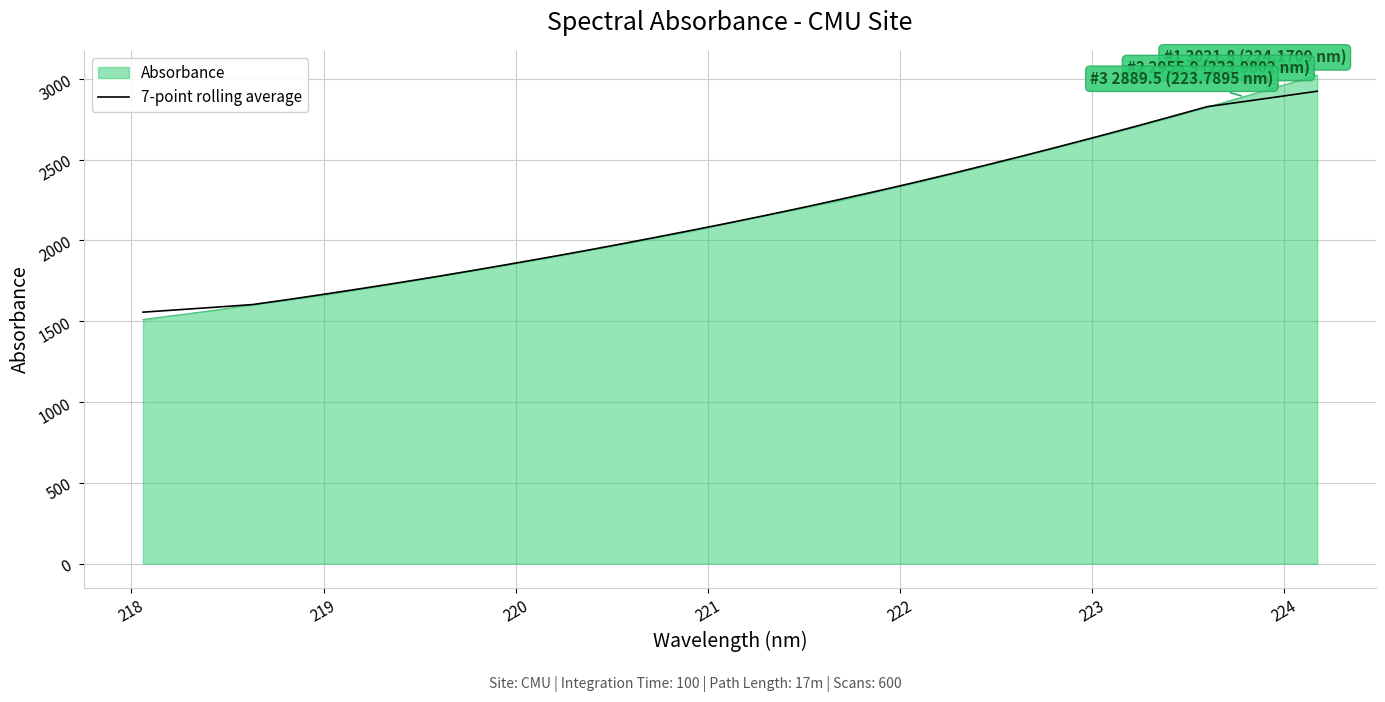

What is the greatest value displayed?

3021.8